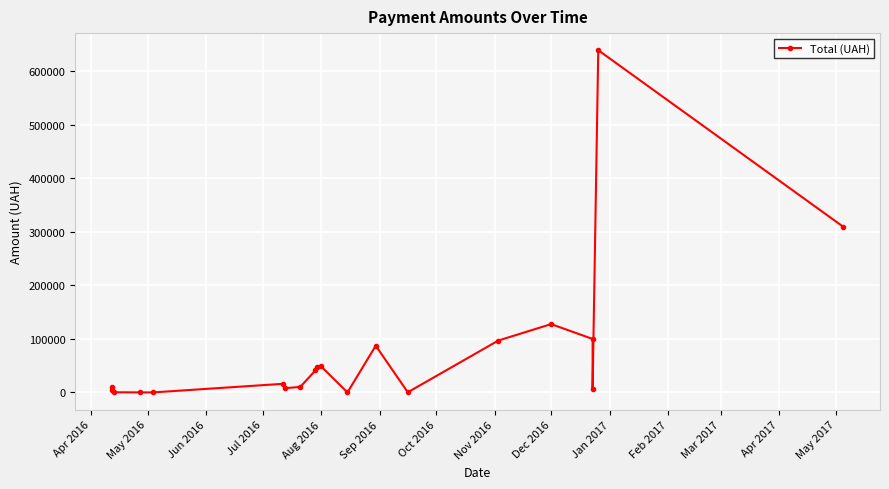

Is this an area chart (filled region under the line)?

No